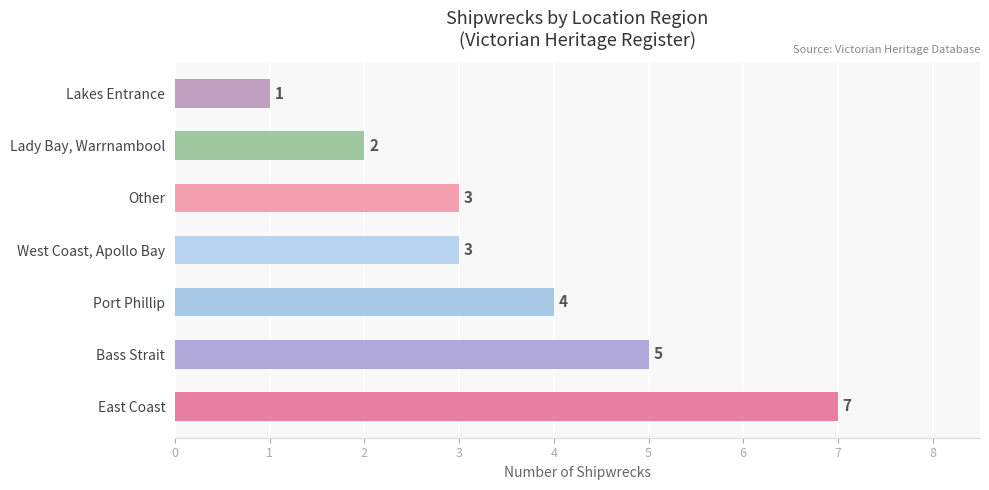

What is the sum of all values?

25